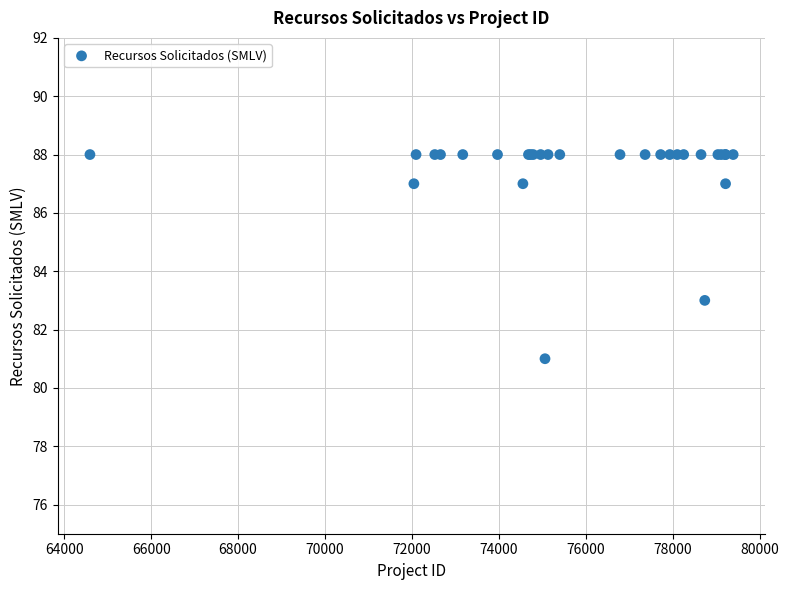

What Y value in the scatter plot is closest to 84?

83